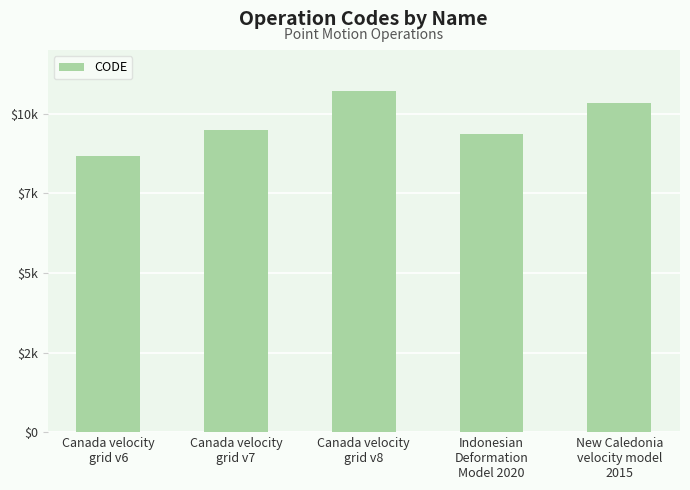

Approximately how many times larger is the value at Canada velocity
grid v7 compared to Canada velocity
grid v8?

0.9